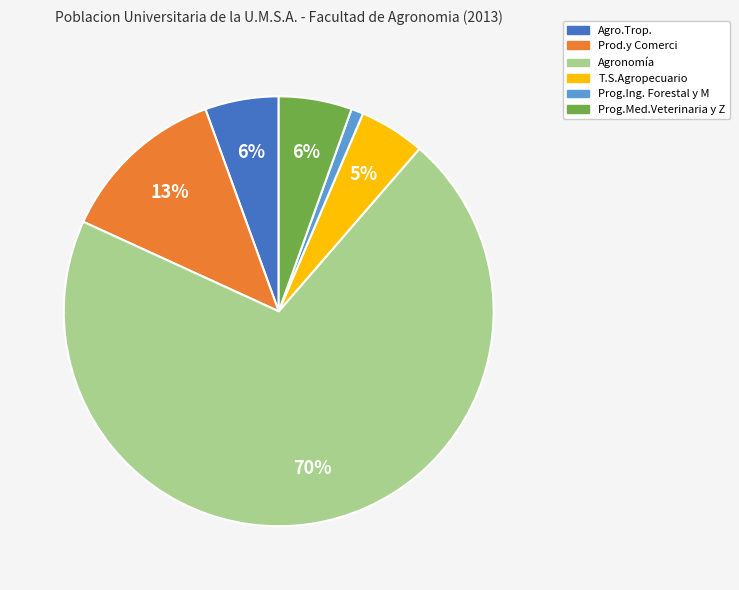

Count the number of slices in the pie.

6